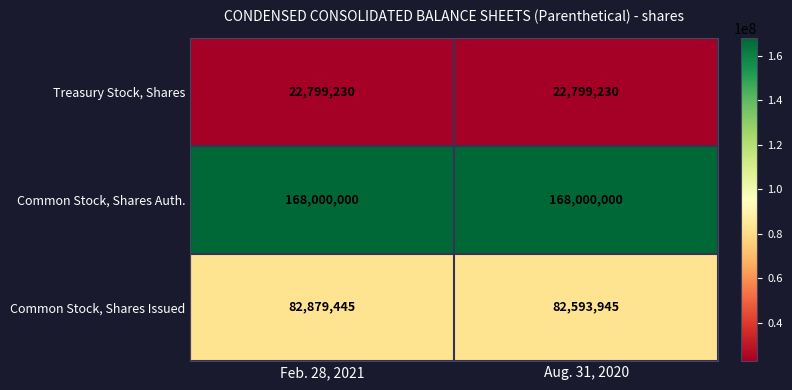

Reading left to right, extract all data points from this chart.

Treasury Stock, Shares: Feb. 28, 2021=22799230	Aug. 31, 2020=22799230
Common Stock, Shares Auth.: Feb. 28, 2021=168000000	Aug. 31, 2020=168000000
Common Stock, Shares Issued: Feb. 28, 2021=82879445	Aug. 31, 2020=82593945